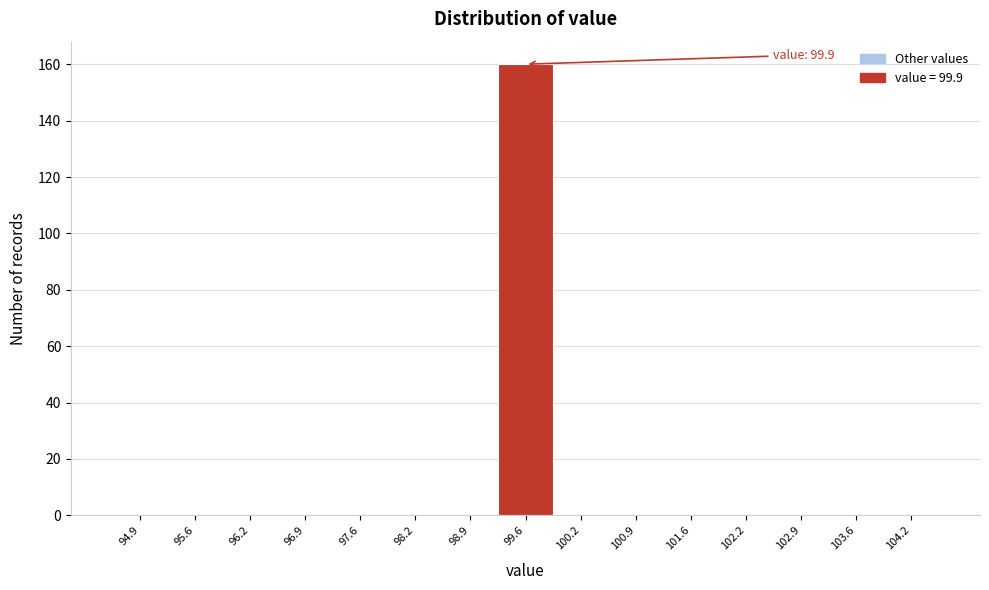

Reading left to right, list all the values displayed in this chart.

94.9=0	95.6=0	96.2=0	96.9=0	97.6=0	98.2=0	98.9=0	99.6=160	100.2=0	100.9=0	101.6=0	102.2=0	102.9=0	103.6=0	104.2=0